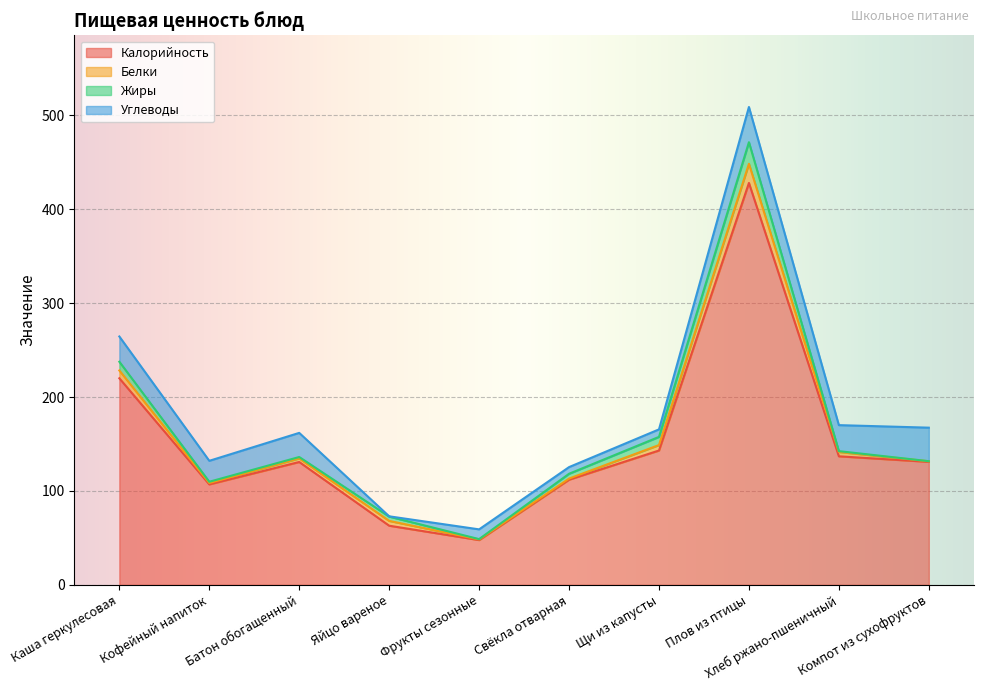

What is the value of the Калорийность point at the 9th from the left?

136.9